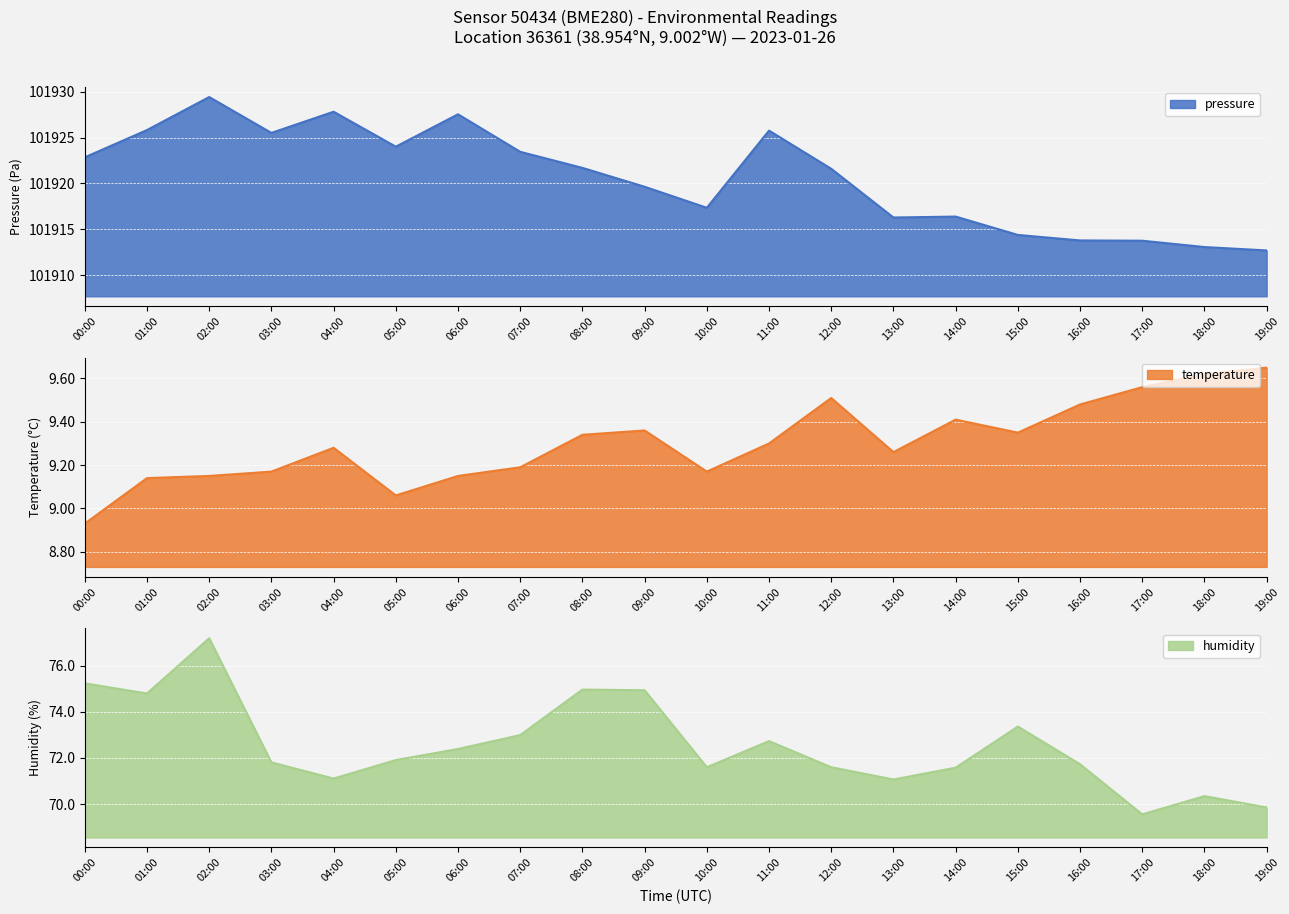

What is the difference between the second highest and minimum values in the pressure series?

15.1